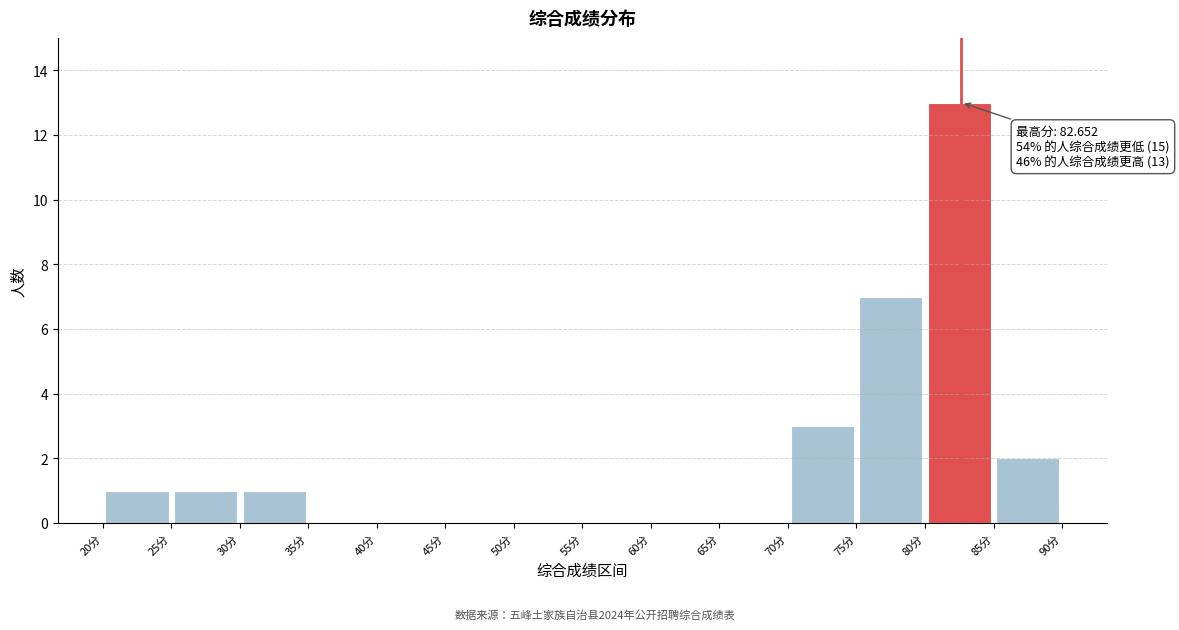

Which range on the x-axis has the tallest bar?

80 to 85